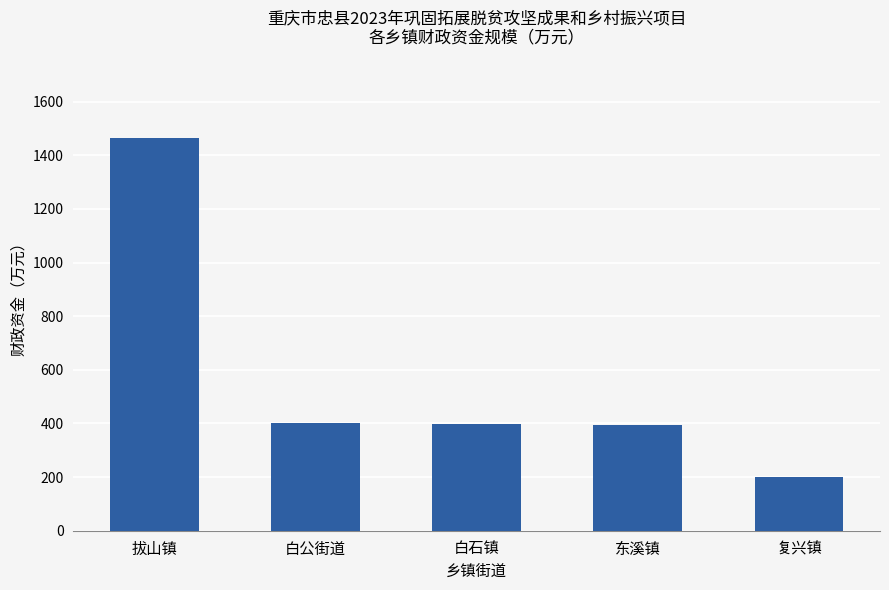

What is the smallest value displayed?

198.8